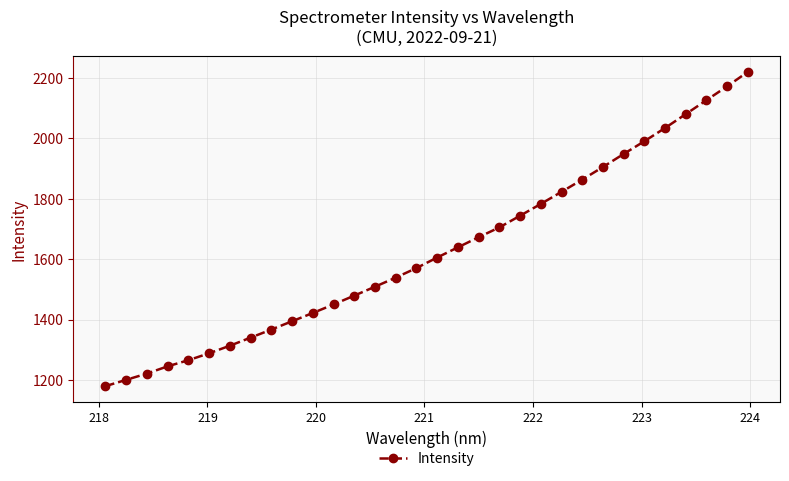

What is the sum of all values?

52092.6